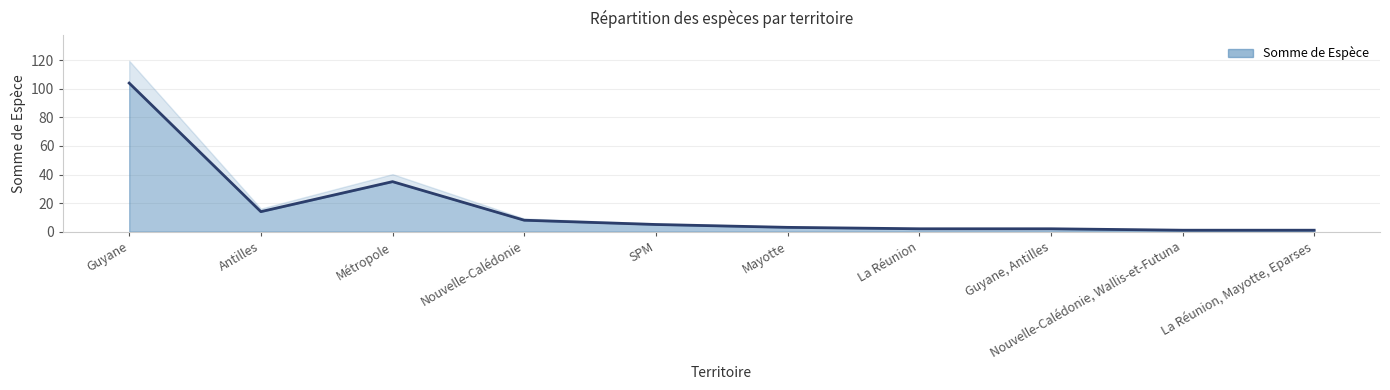

The value at SPM is 3. True or false?

False